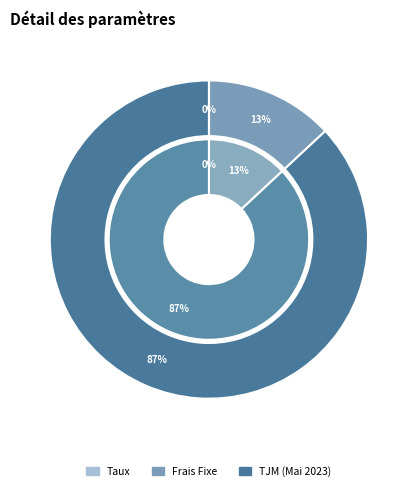

What is the change in value from Taux to Frais Fixe?

+74.9